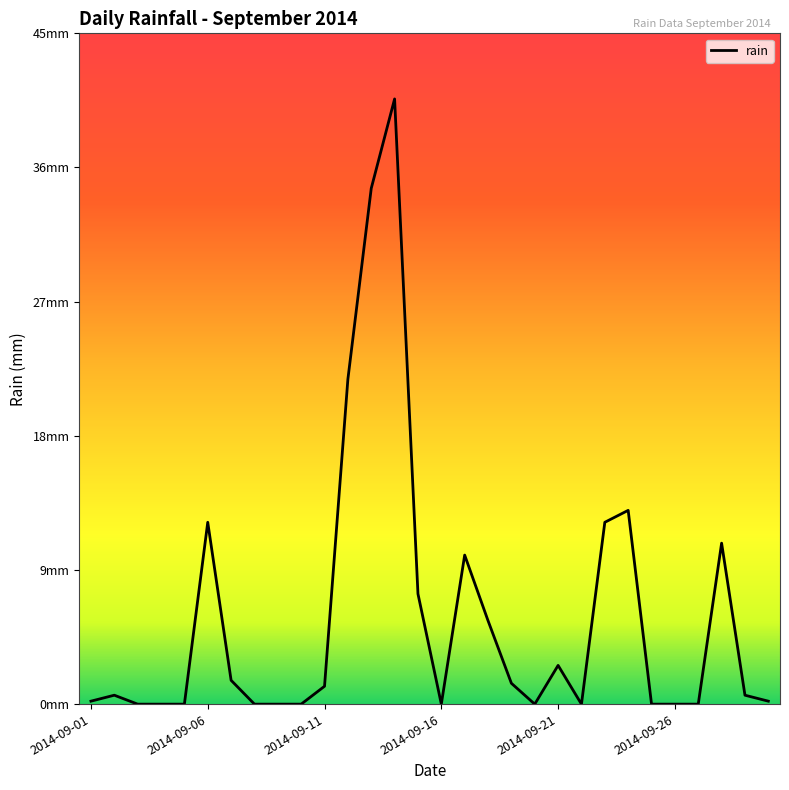

Reading left to right, transcribe all the data shown in this chart.

0.2	0.6	0.0	0.0	0.0	12.2	1.6	0.0	0.0	0.0	1.2	21.8	34.6	40.6	7.4	0.0	10.0	5.6	1.4	0.0	2.6	0.0	12.2	13.0	0.0	0.0	0.0	10.8	0.6	0.2